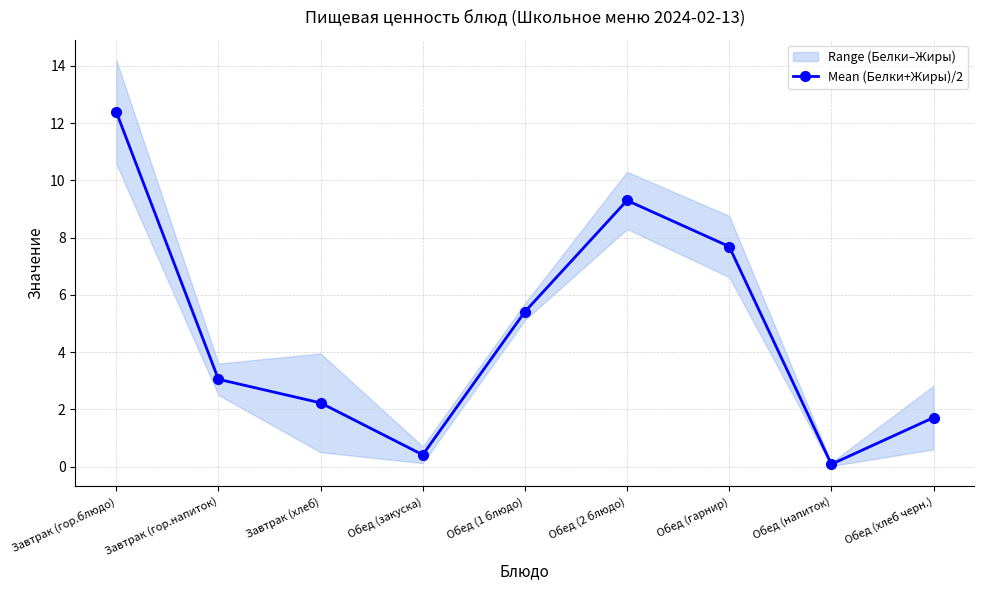

How many values are below 3?

4